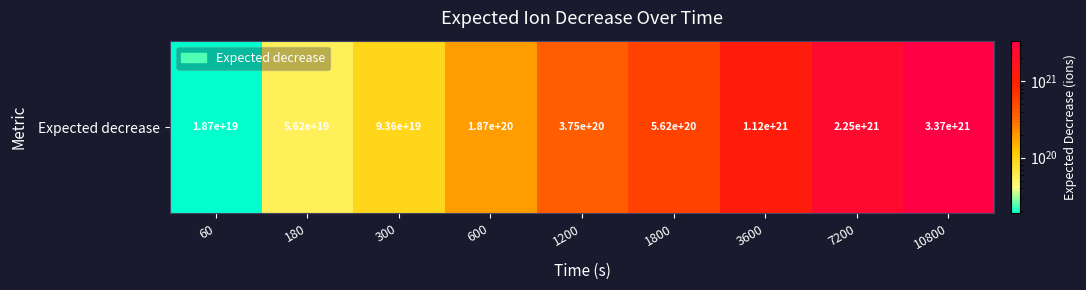

Approximately how many times larger is the value at 600 compared to 10800?

0.1